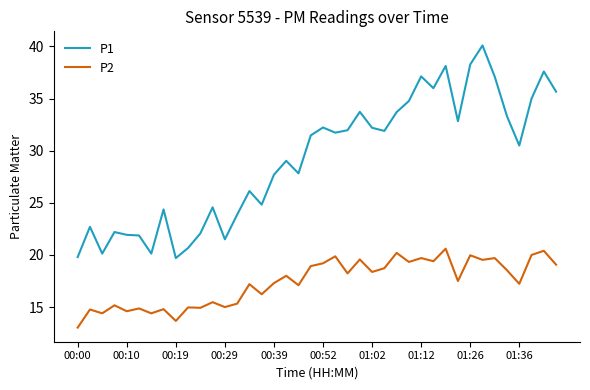

What is the minimum value for P2?

13.0